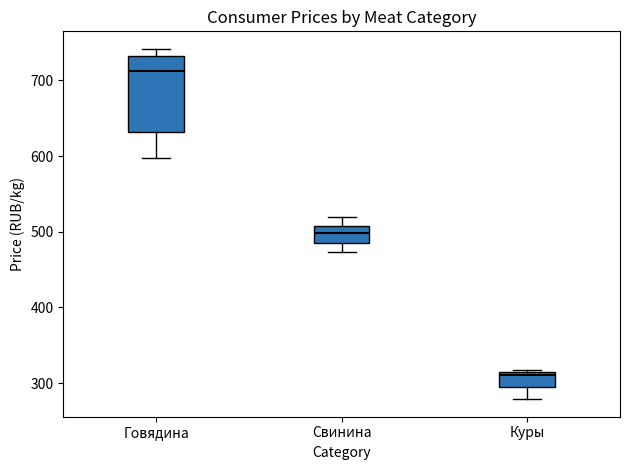

Which box's median line is the lowest?

Куры